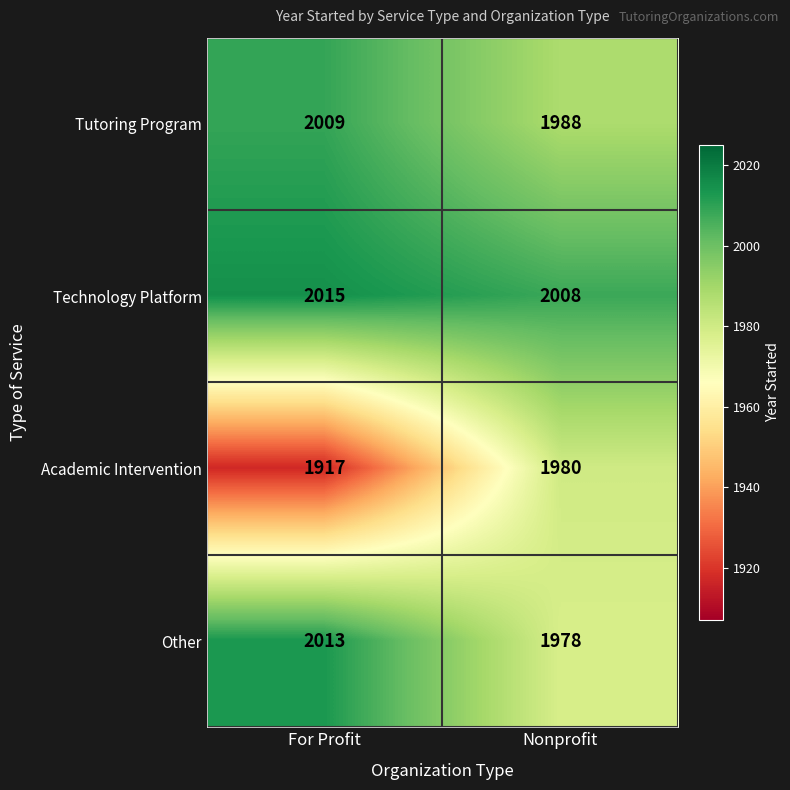

What is the total value across all series at For Profit?

7954